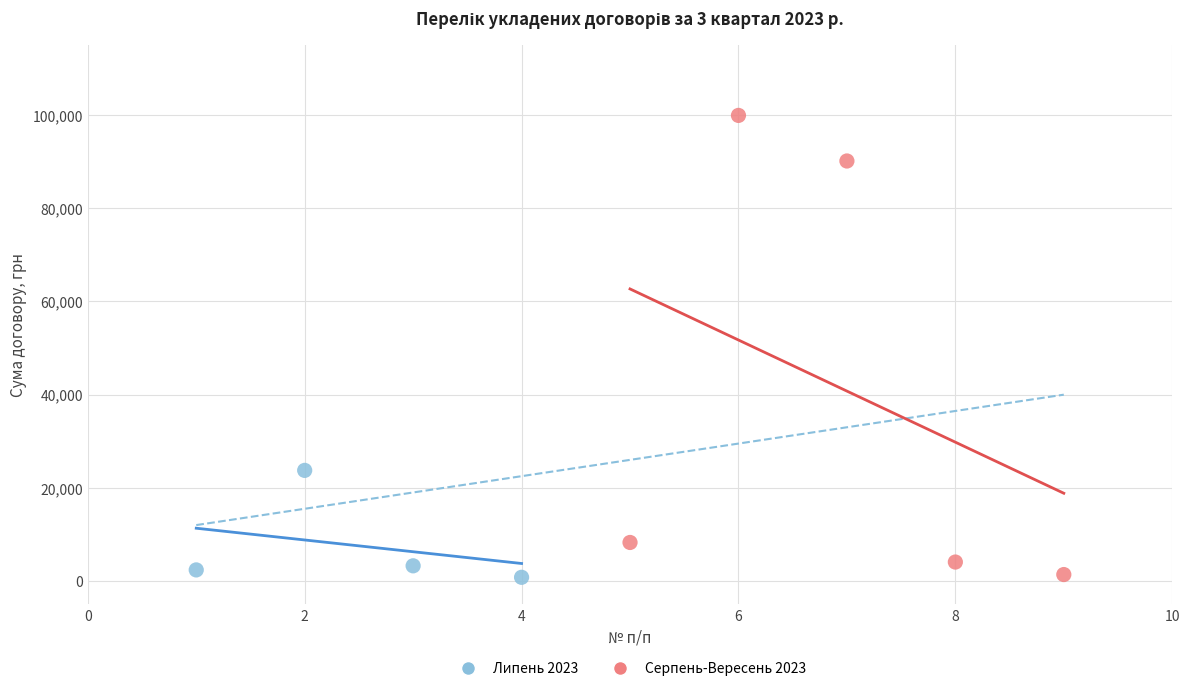

Which series reaches the maximum Y coordinate?

Серпень-Вересень 2023